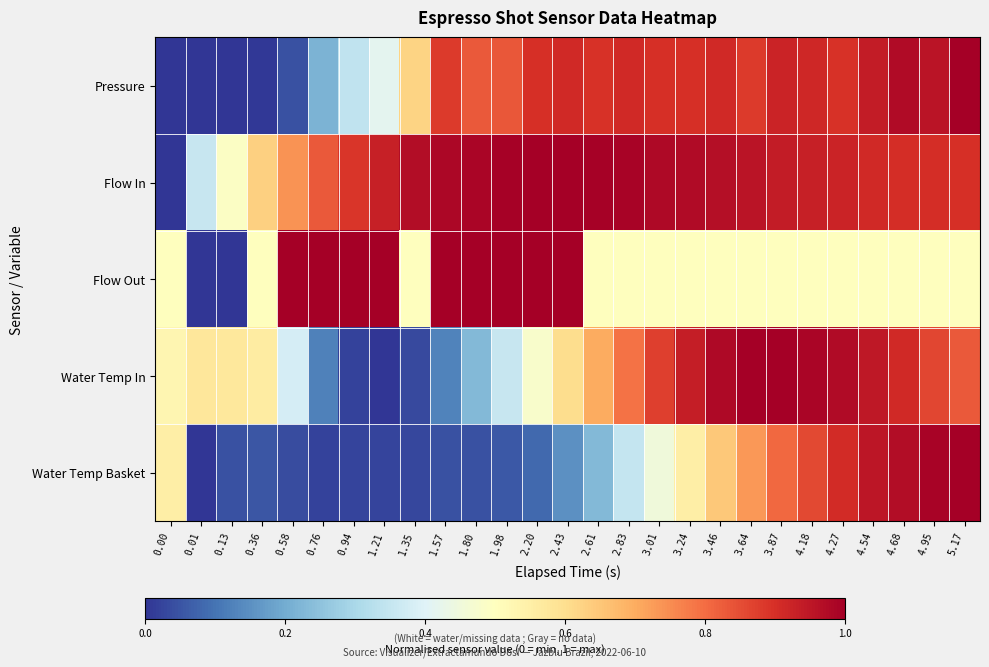

Rank the series by their maximum value, from lowest to highest.

Pressure, Flow In, Flow Out, Water Temp In, Water Temp Basket